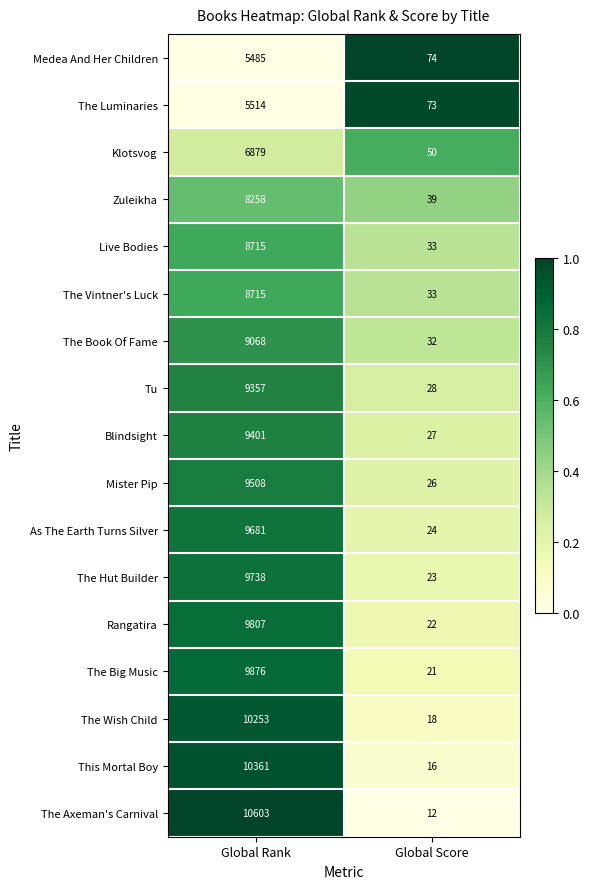

Where is The Axeman's Carnival nearest to the value 5307?

Global Score